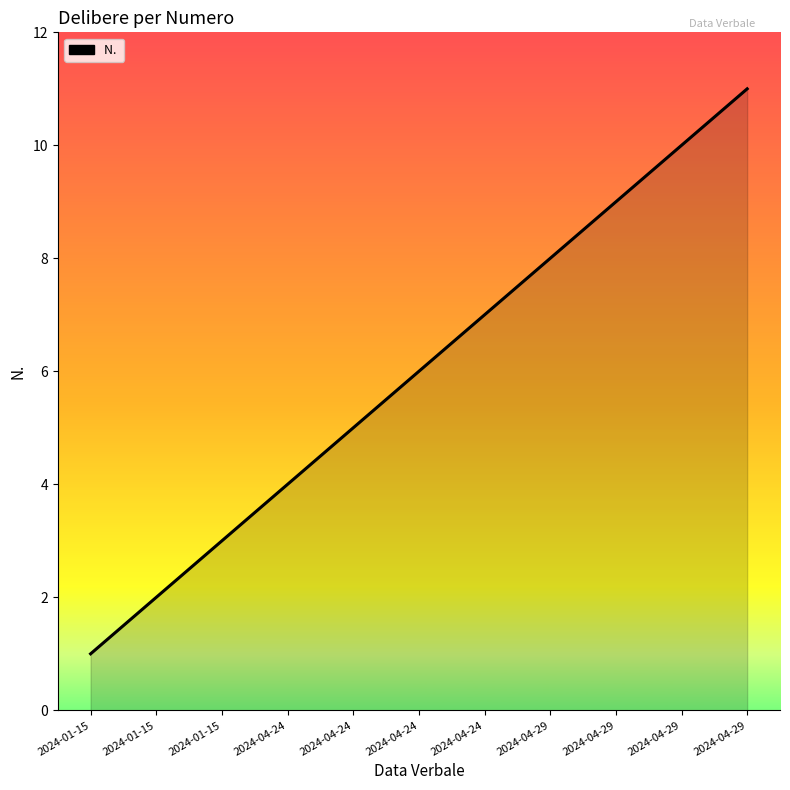

Is it true that the value at 2024-04-24 is 7?

True